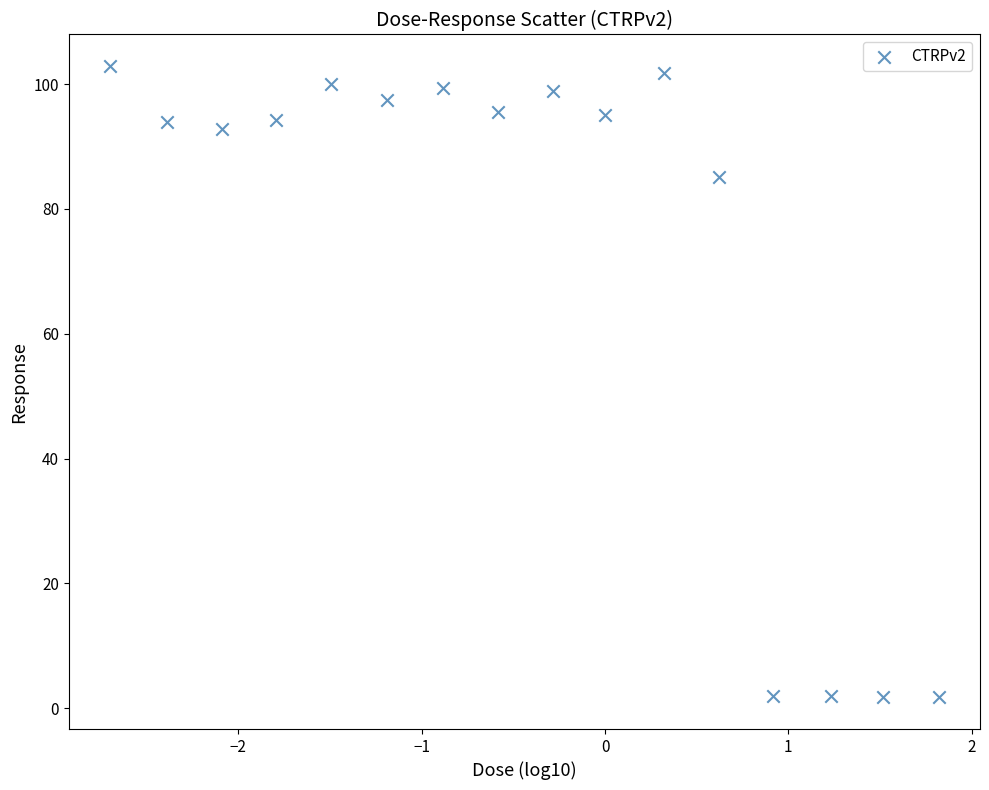

What is the range of Y values (max minus min)?

101.2